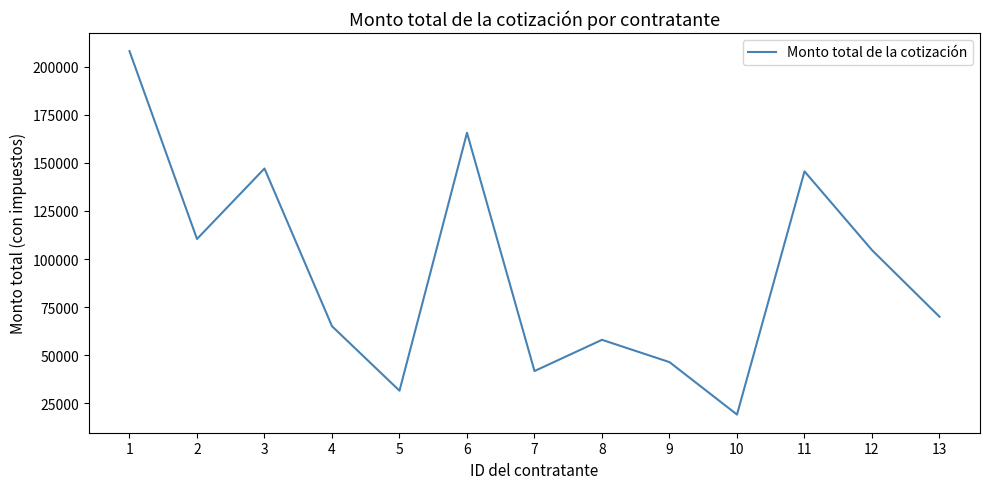

Where is the first local maximum?

3